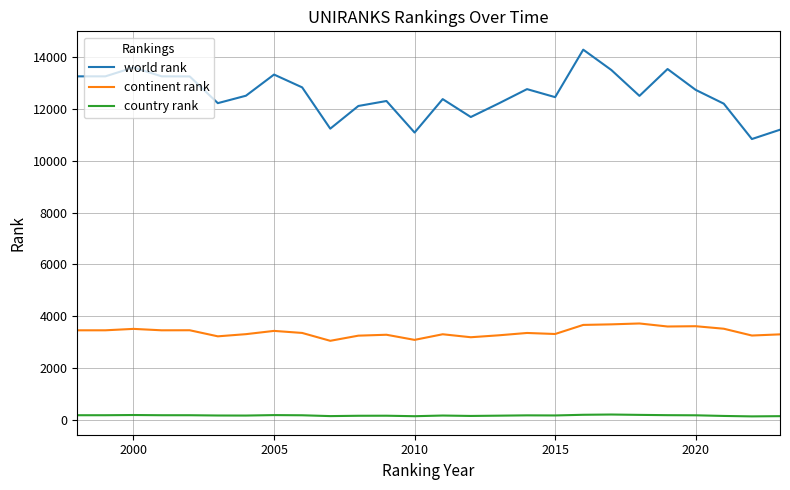

What is the minimum value for world rank?

10843